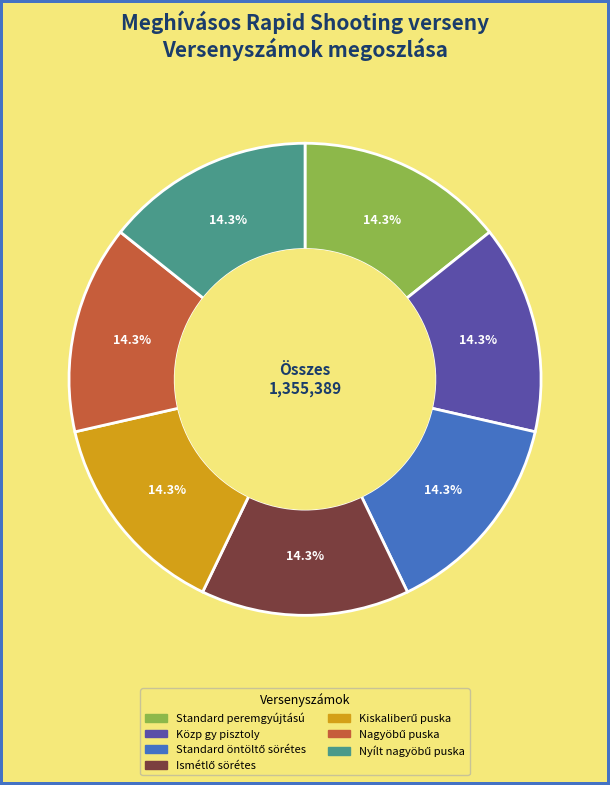

Is there any slice that represents more than half of the pie?

No